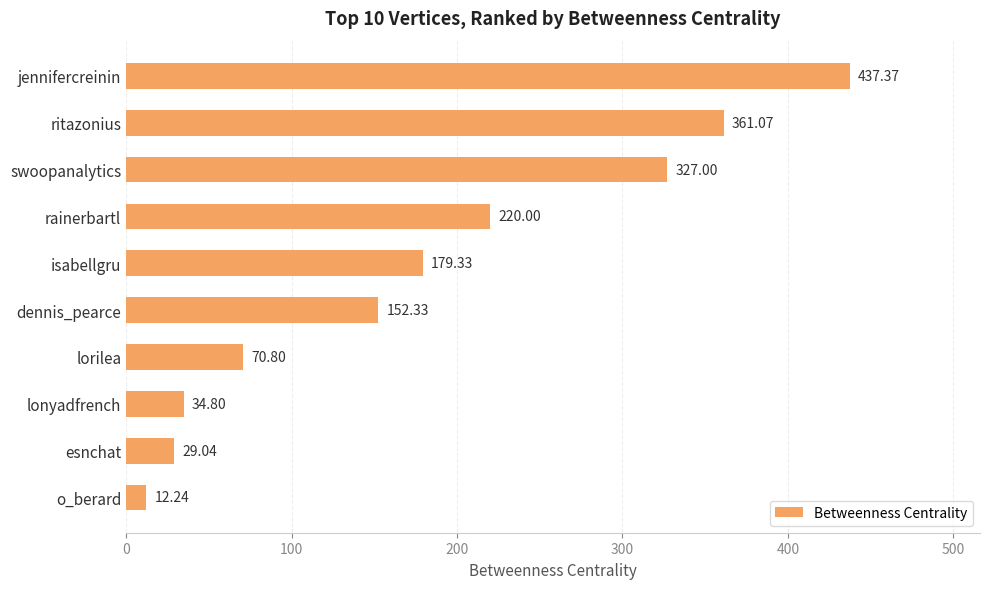

Approximately how many times larger is the value at isabellgru compared to rainerbartl?

0.8